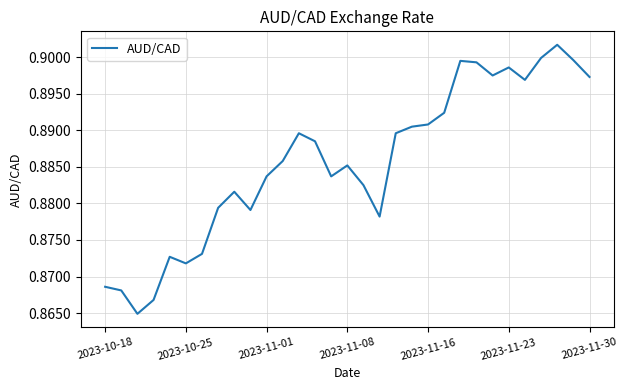

True or false: there are more than 2 points higher than both neighbors.

True